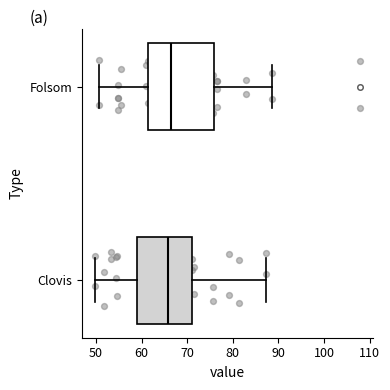

Where is the left edge of the box for Folsom on the x-axis? The values are not printed on the chart, so give them approximately, as read against the axis.

61